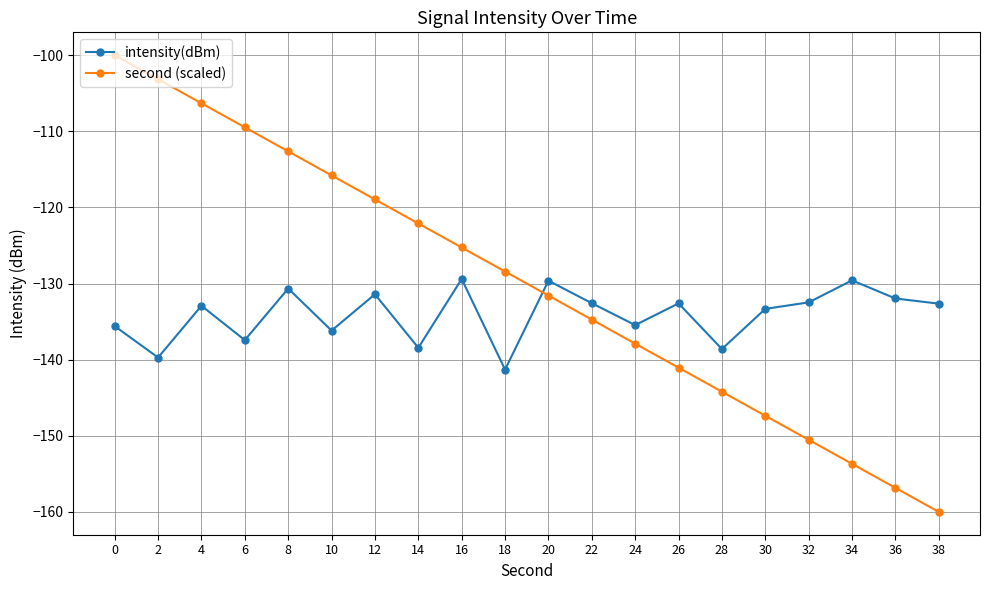

What is the spread (max minus min) of values at 38?

27.4